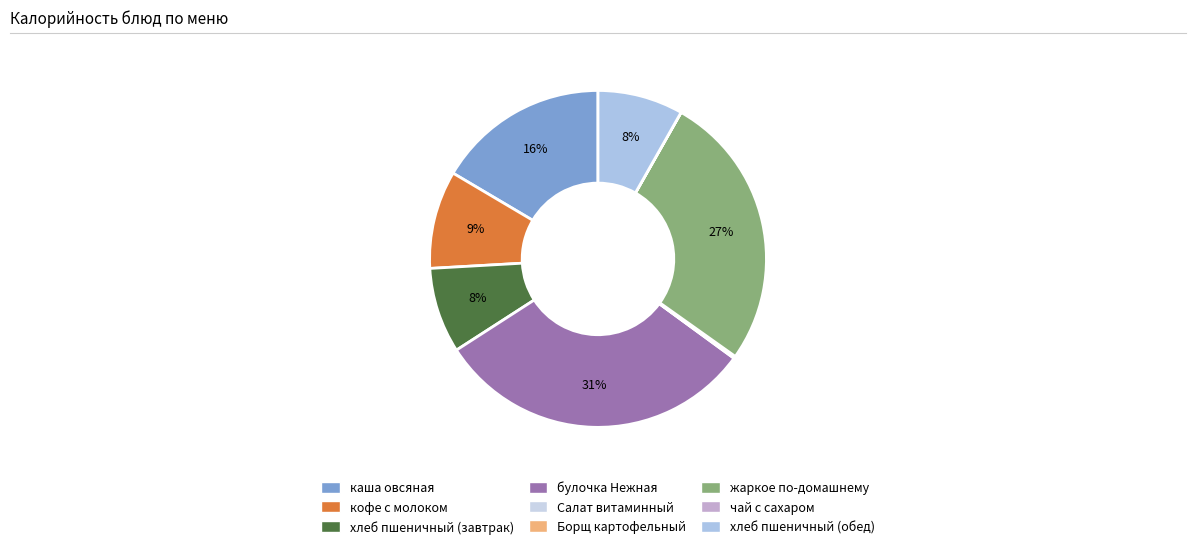

What percentage is the хлеб пшеничный (завтрак) slice, to the nearest percent?

8%